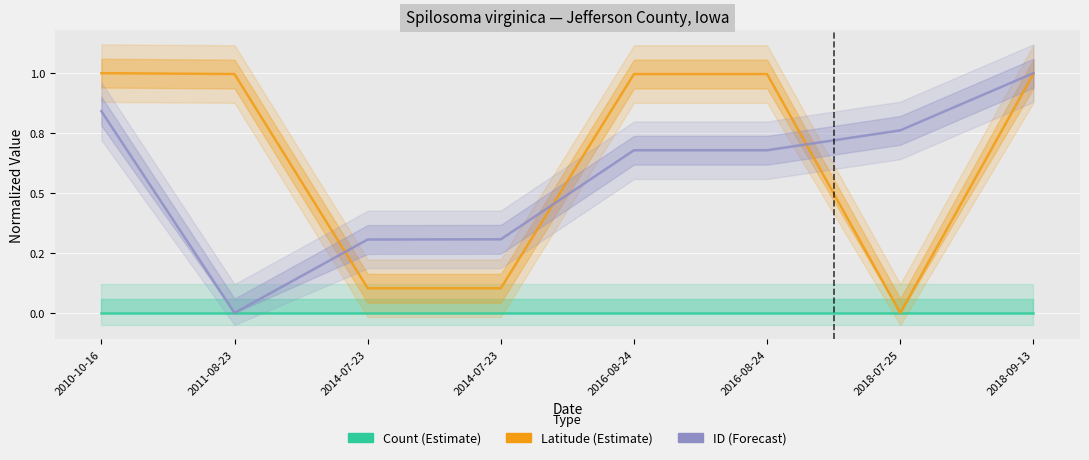

True or false: Count (Estimate) and Latitude (Estimate) cross at least once.

False